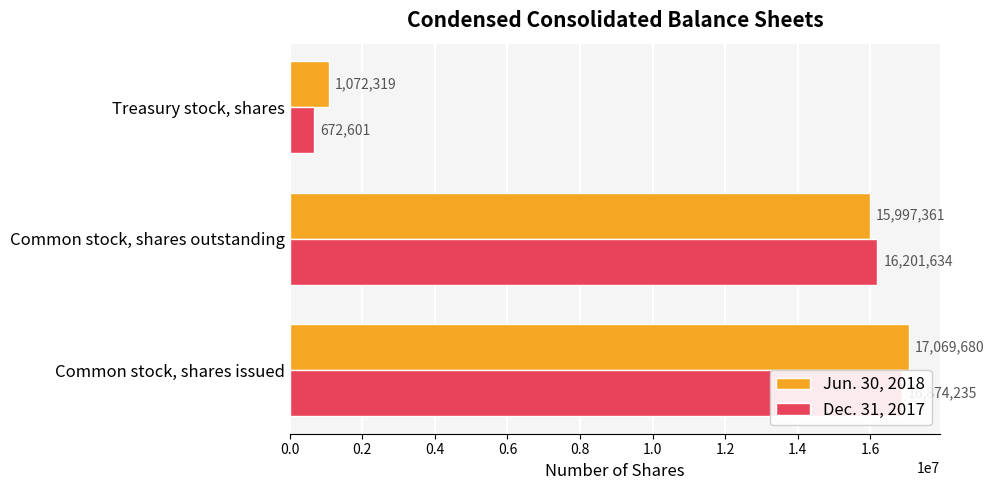

What is the difference between the maximum and minimum values in the Jun. 30, 2018 series?

15997361